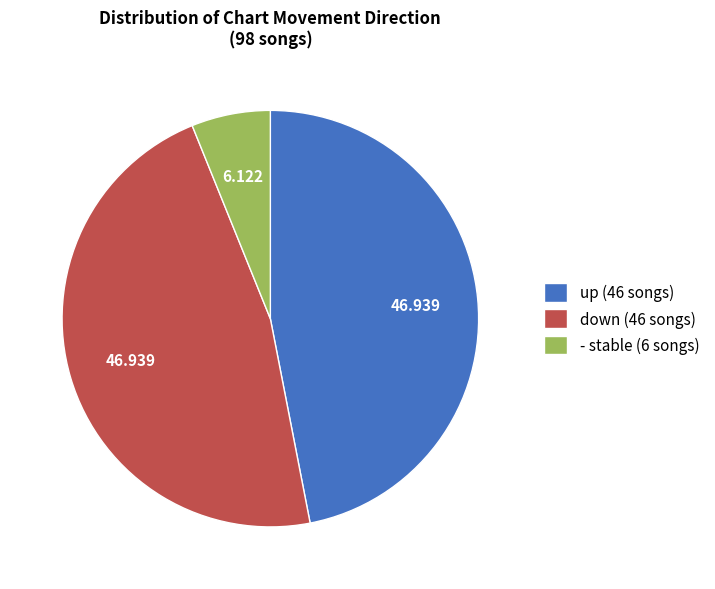

Do up (46 songs) and down (46 songs) together represent more than half of the pie?

Yes